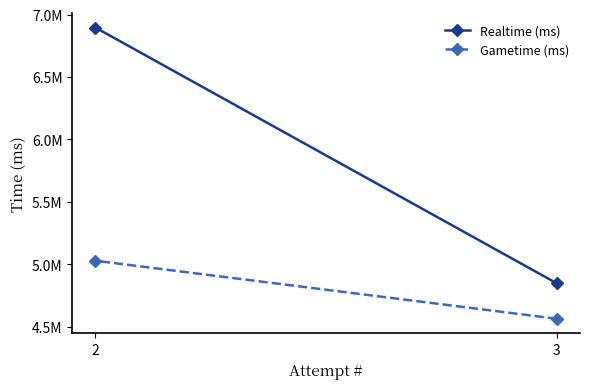

Reading right to left, what are all the values shown in this chart?

Realtime (ms): 6896057	4846676
Gametime (ms): 5028345	4563463